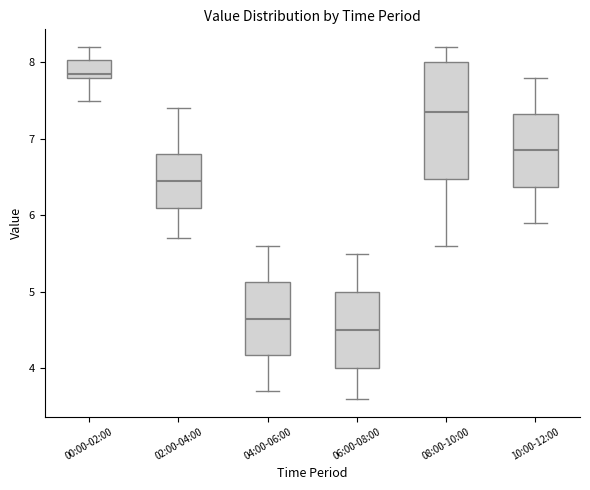

Reading left to right, read every box against the y-axis: the position of its median line, the range the box covers, and the ends of its whiskers. The values are not printed on the chart, so give them approximately, as read against the axis.

00:00-02:00: median 7.9, box 7.8 to 8.0, whiskers 7.5 to 8.2
02:00-04:00: median 6.5, box 6.1 to 6.8, whiskers 5.7 to 7.4
04:00-06:00: median 4.7, box 4.2 to 5.1, whiskers 3.7 to 5.6
06:00-08:00: median 4.5, box 4.0 to 5.0, whiskers 3.6 to 5.5
08:00-10:00: median 7.4, box 6.5 to 8.0, whiskers 5.6 to 8.2
10:00-12:00: median 6.9, box 6.4 to 7.3, whiskers 5.9 to 7.8